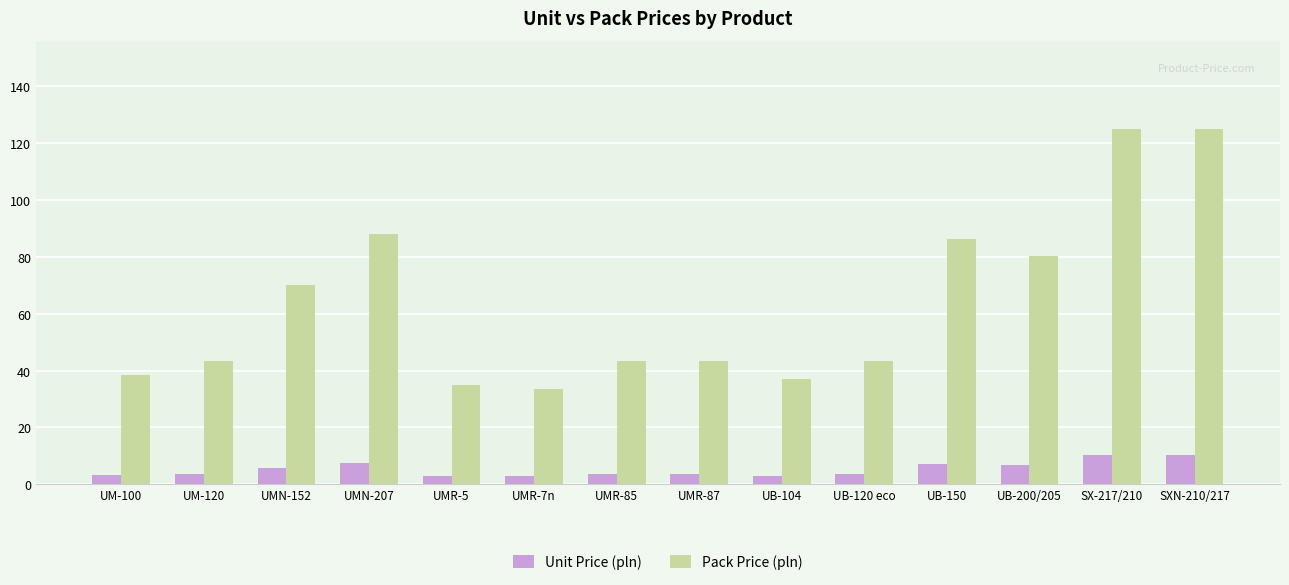

What is the highest value of the Unit Price (pln) series?

10.4